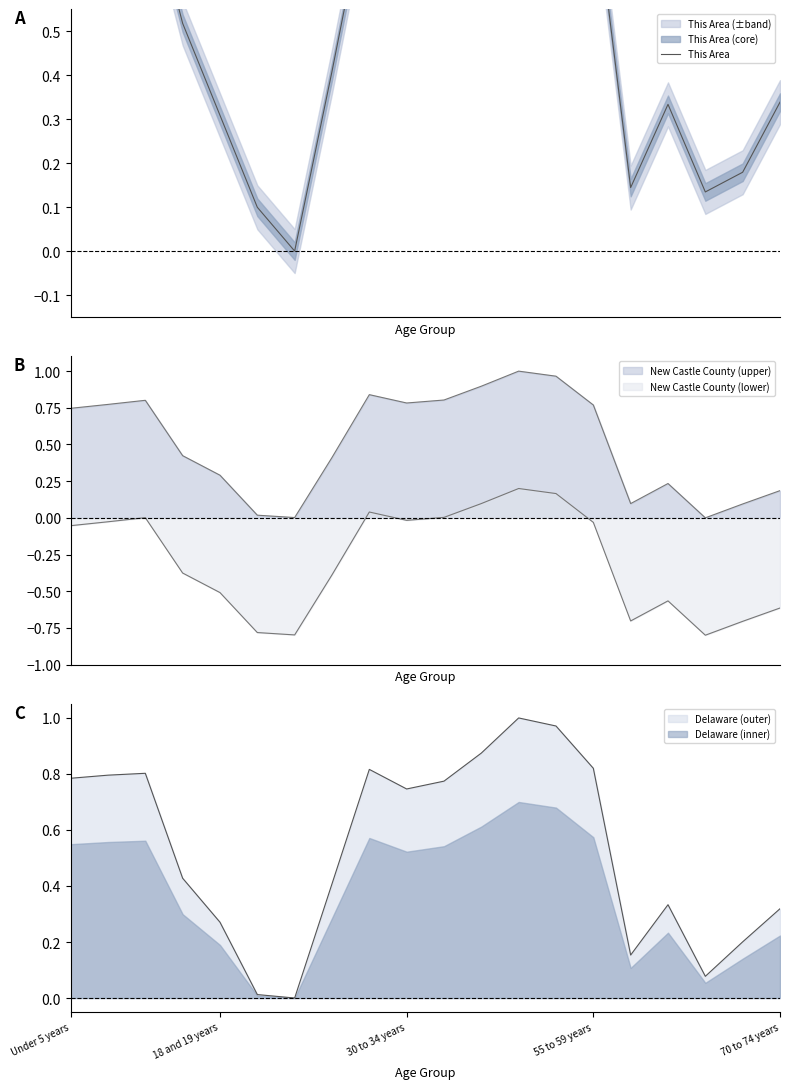

Is it true that Delaware (outer) equals 0.4 at 18 and 19 years?

False